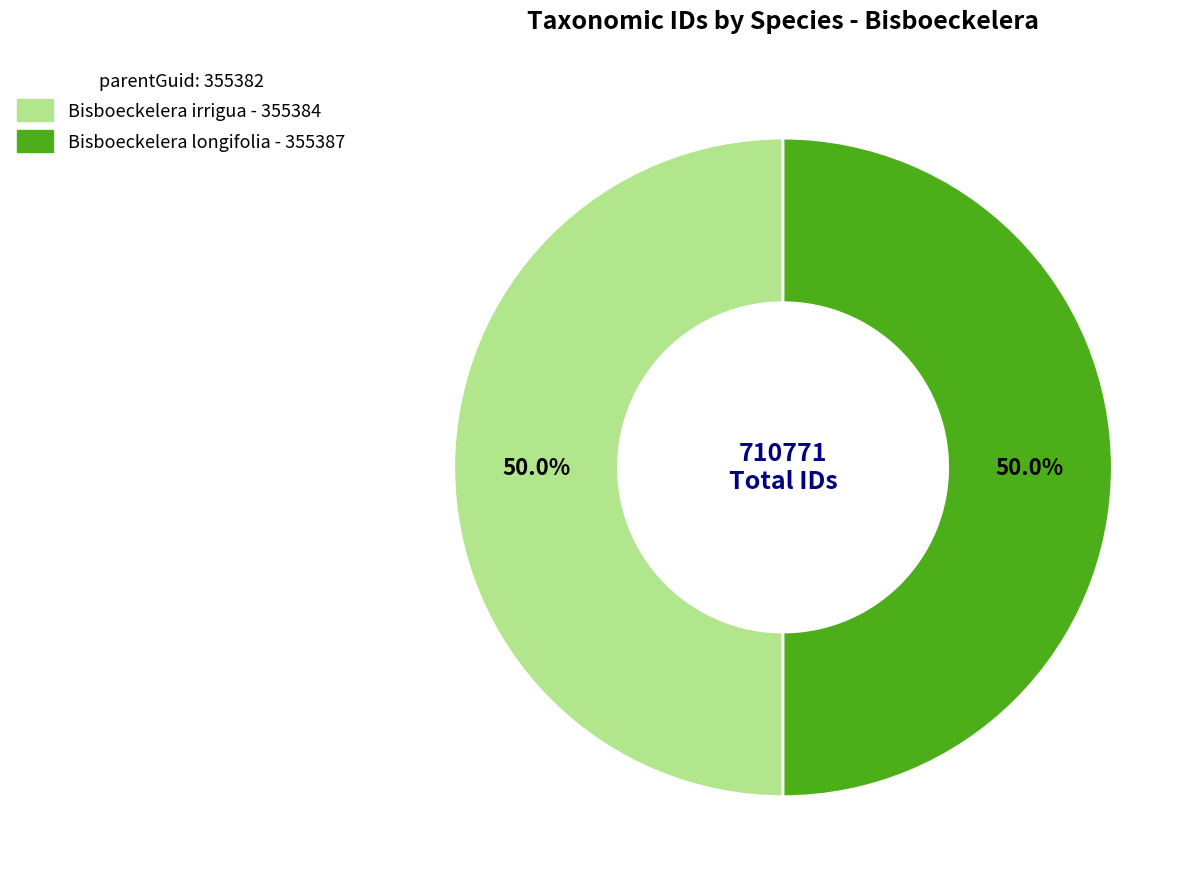

To the nearest percent, what is the average slice percentage?

50%